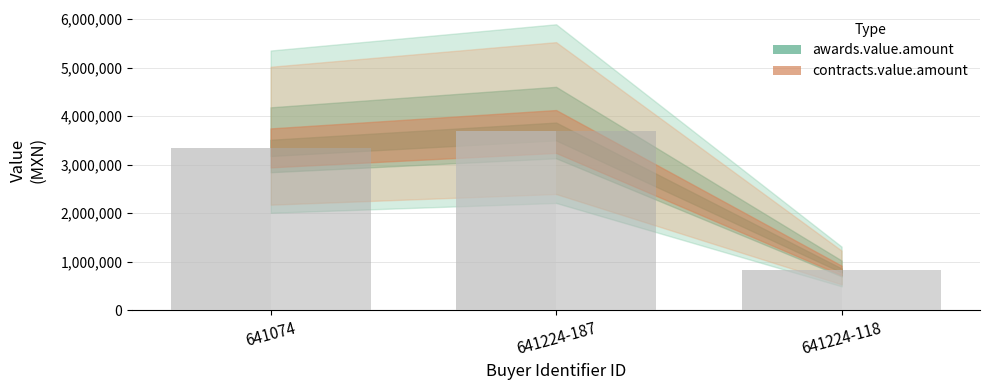

Is it true that contracts.value.amount equals 1209530.5 at 641224-118?

False